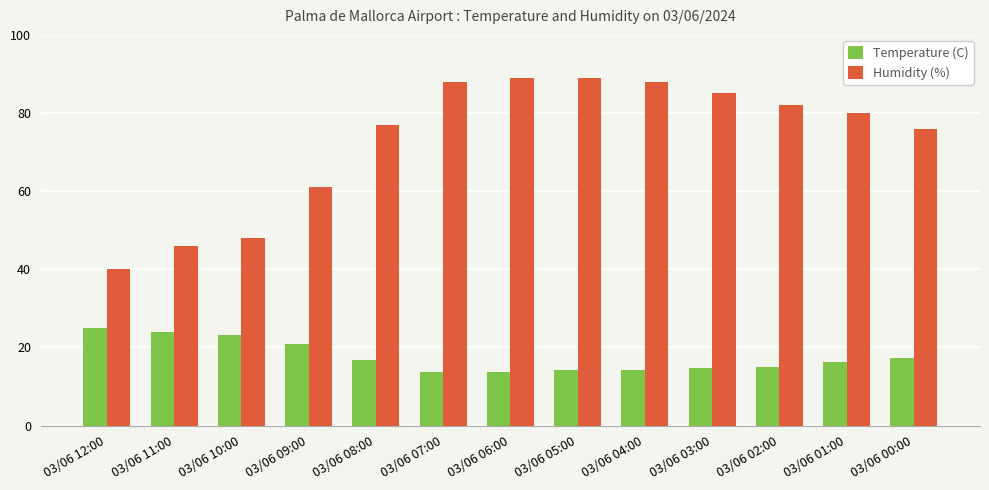

What is the label of the 9th bar from the left?

03/06 04:00